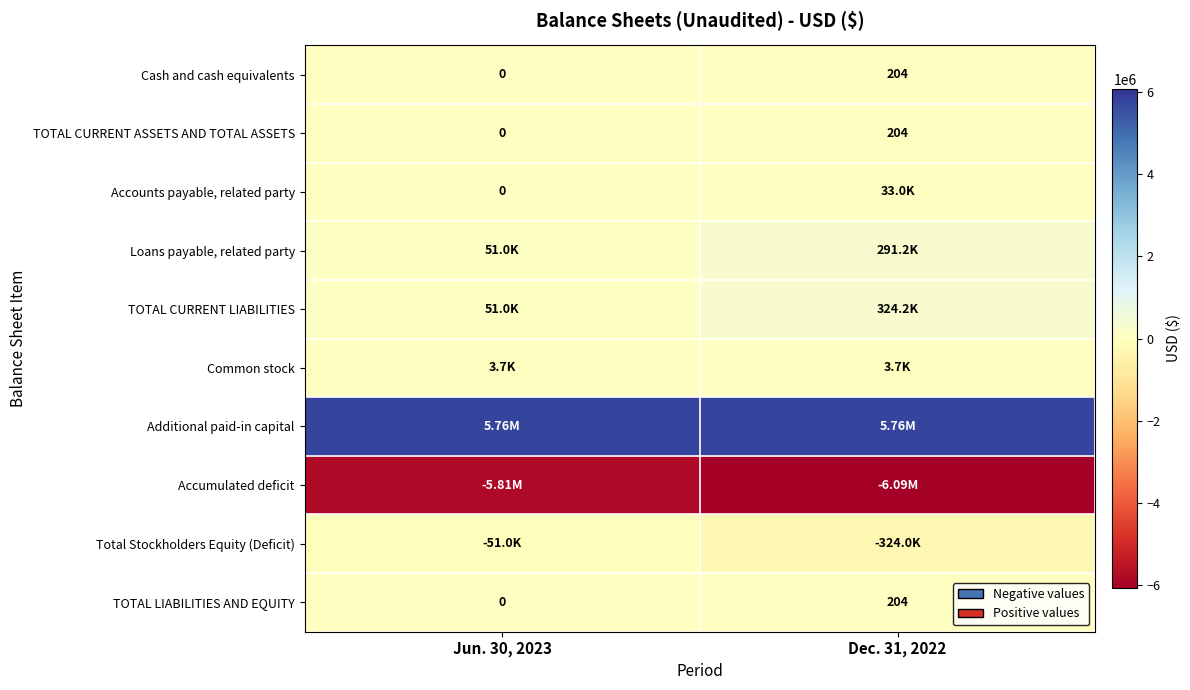

At how many categories does at least one series exceed 602033?

2